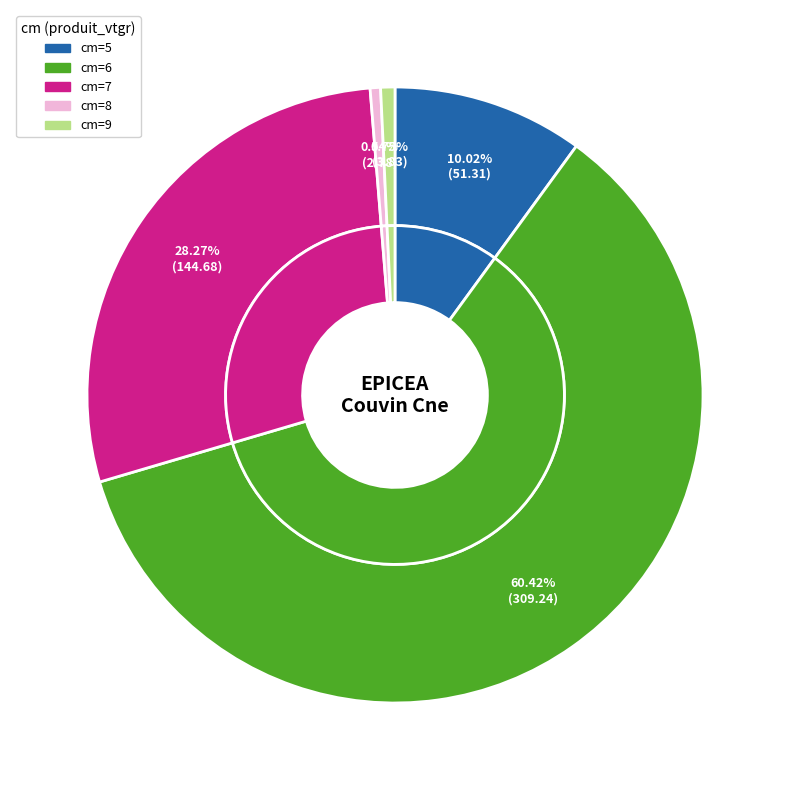

What percentage is the 8 slice, to the nearest percent?

1%